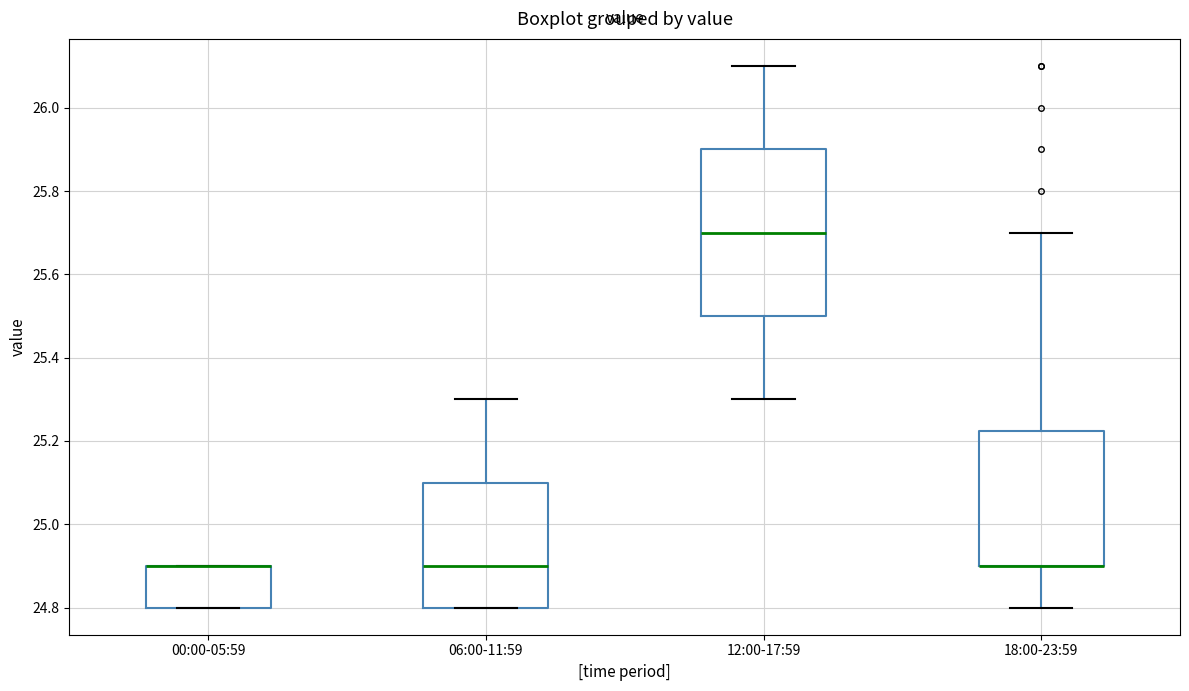

Which box is the tallest, from its lower edge to its upper edge?

12:00-17:59